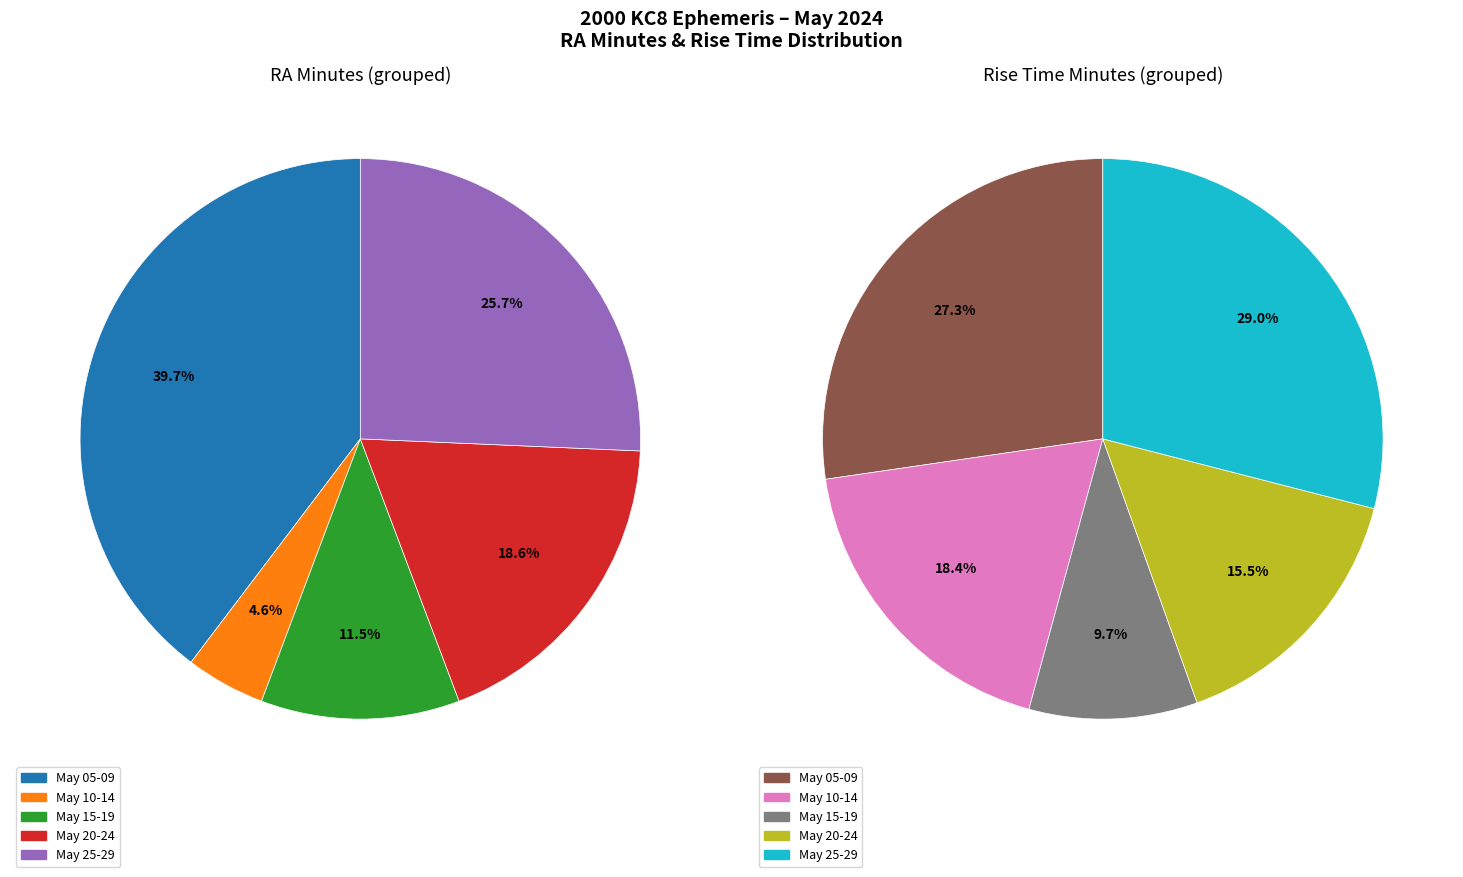

Which series has the widest spread of values?

RA min